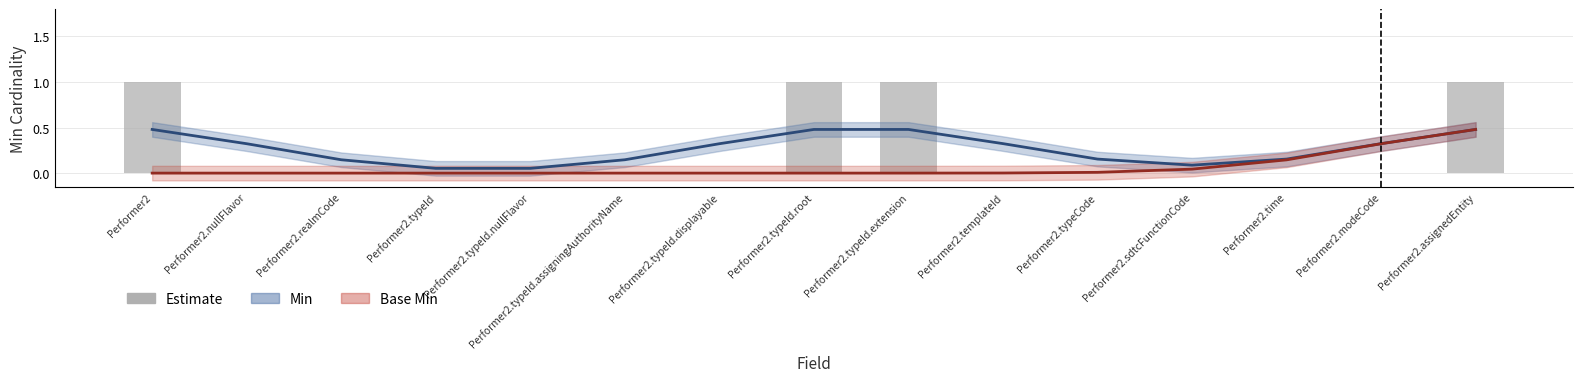

Are the bars horizontal?

No